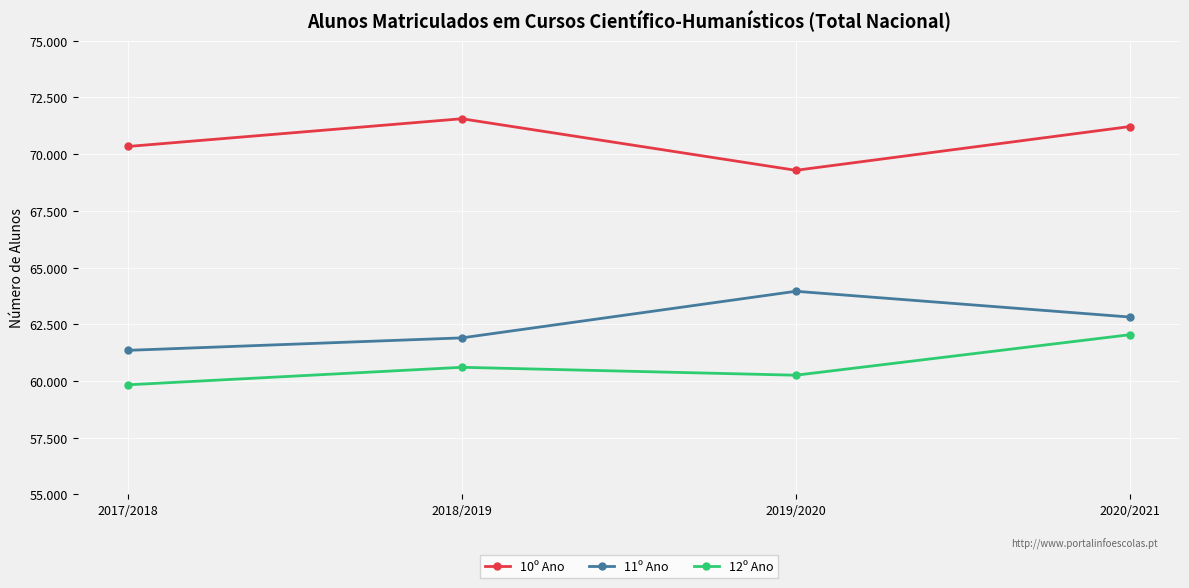

At which category does 10º Ano reach its first local valley?

2019/2020